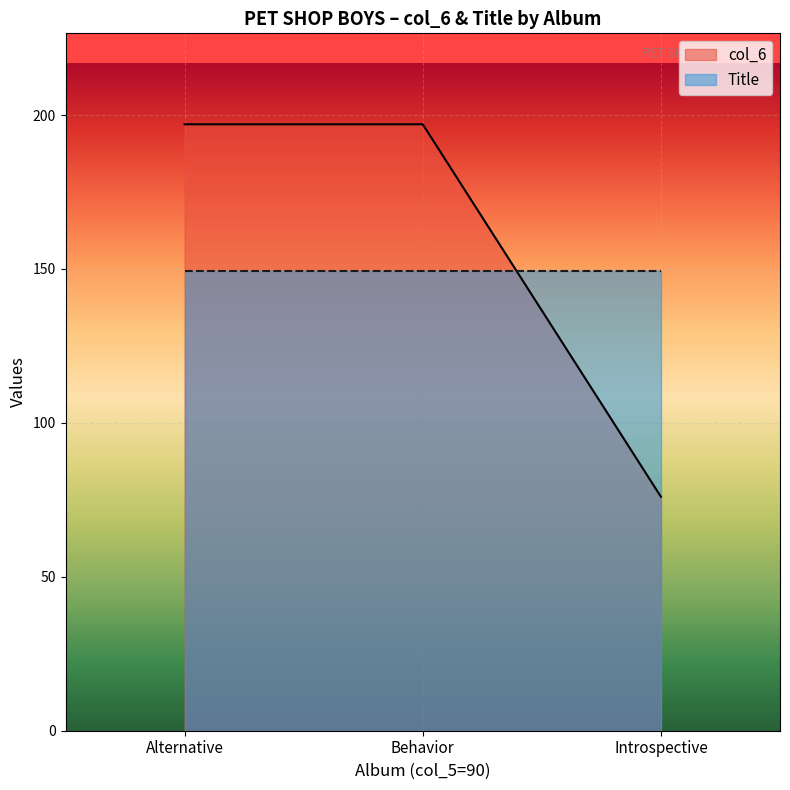

Read the value at Behavior, to the nearest 10.

200